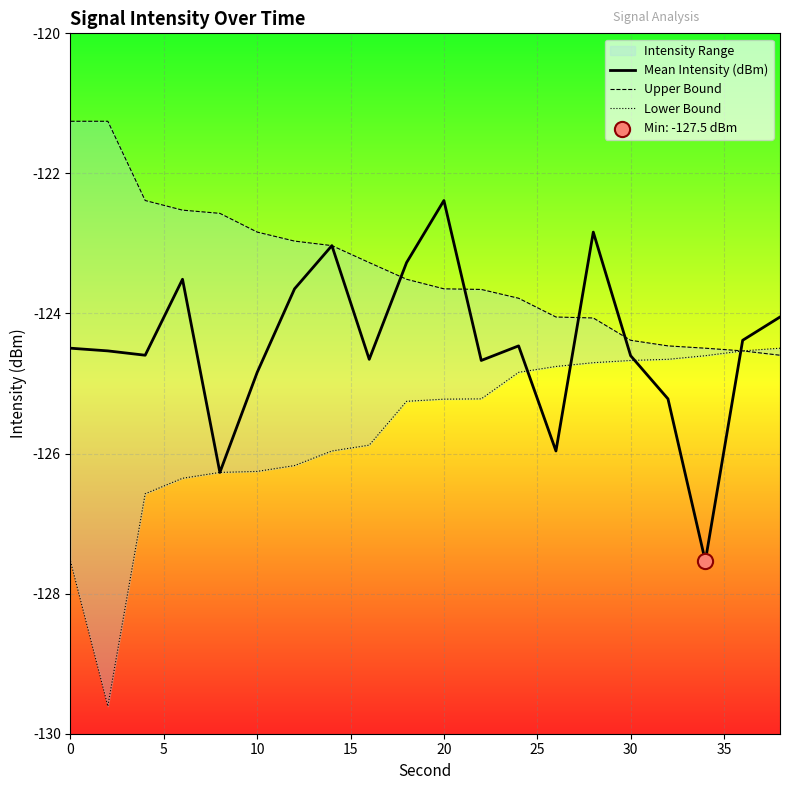

What is the maximum value for Mean Intensity (dBm)?

-122.4